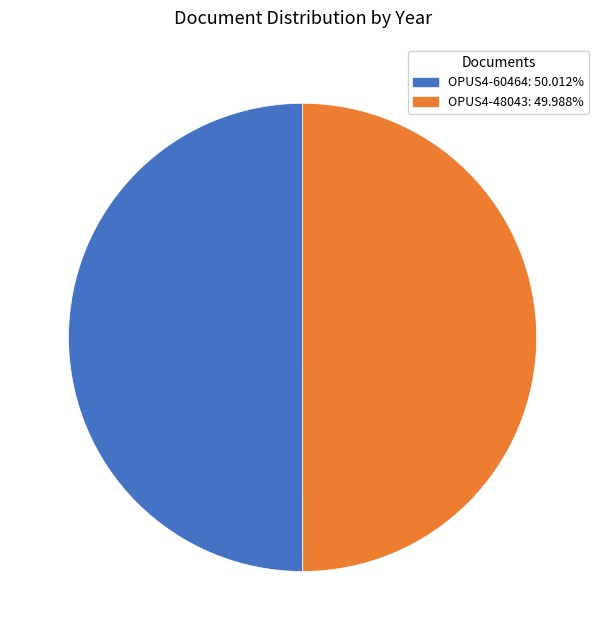

Is it true that OPUS4-48043 is 64% of the pie?

False